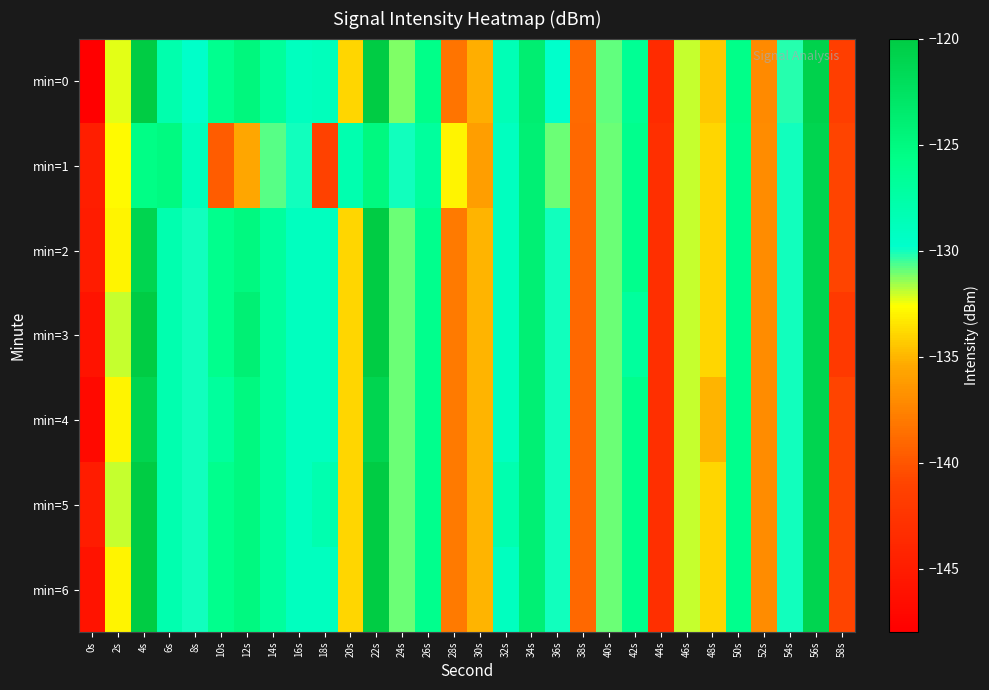

Reading left to right, transcribe all the data shown in this chart.

min=0: 0s=-147.9	2s=-132.3	4s=-120.1	6s=-128.0	8s=-129.7	10s=-126.1	12s=-124.8	14s=-126.8	16s=-129.1	18s=-128.8	20s=-134.0	22s=-120.1	24s=-131.2	26s=-125.8	28s=-138.3	30s=-135.3	32s=-128.5	34s=-123.8	36s=-129.8	38s=-138.9	40s=-130.9	42s=-126.4	44s=-143.4	46s=-132.0	48s=-134.4	50s=-125.7	52s=-137.1	54s=-130.2	56s=-120.7	58s=-141.5
min=1: 0s=-144.8	2s=-132.7	4s=-125.5	6s=-125.0	8s=-128.8	10s=-139.6	12s=-135.6	14s=-130.8	16s=-130.0	18s=-141.3	20s=-128.0	22s=-125.0	24s=-130.0	26s=-127.0	28s=-133.0	30s=-136.0	32s=-129.0	34s=-124.0	36s=-131.0	38s=-139.0	40s=-131.0	42s=-126.0	44s=-143.0	46s=-132.0	48s=-134.0	50s=-126.0	52s=-137.0	54s=-130.0	56s=-121.0	58s=-141.0
min=2: 0s=-145.0	2s=-133.0	4s=-121.0	6s=-128.0	8s=-130.0	10s=-126.0	12s=-125.0	14s=-127.0	16s=-129.0	18s=-129.0	20s=-134.0	22s=-120.0	24s=-131.0	26s=-126.0	28s=-138.0	30s=-135.0	32s=-129.0	34s=-124.0	36s=-130.0	38s=-139.0	40s=-131.0	42s=-126.0	44s=-143.0	46s=-132.0	48s=-134.0	50s=-126.0	52s=-137.0	54s=-130.0	56s=-121.0	58s=-141.0
min=3: 0s=-146.0	2s=-132.0	4s=-120.0	6s=-128.0	8s=-130.0	10s=-126.0	12s=-124.0	14s=-127.0	16s=-129.0	18s=-129.0	20s=-134.0	22s=-120.0	24s=-131.0	26s=-126.0	28s=-138.0	30s=-135.0	32s=-129.0	34s=-124.0	36s=-130.0	38s=-139.0	40s=-131.0	42s=-127.0	44s=-143.0	46s=-132.0	48s=-134.0	50s=-126.0	52s=-137.0	54s=-130.0	56s=-121.0	58s=-142.0
min=4: 0s=-147.0	2s=-133.0	4s=-121.0	6s=-128.0	8s=-130.0	10s=-127.0	12s=-125.0	14s=-127.0	16s=-129.0	18s=-129.0	20s=-134.0	22s=-121.0	24s=-131.0	26s=-126.0	28s=-138.0	30s=-135.0	32s=-129.0	34s=-124.0	36s=-130.0	38s=-139.0	40s=-131.0	42s=-126.0	44s=-143.0	46s=-132.0	48s=-135.0	50s=-126.0	52s=-137.0	54s=-130.0	56s=-121.0	58s=-141.0
min=5: 0s=-145.0	2s=-132.0	4s=-120.0	6s=-128.0	8s=-130.0	10s=-126.0	12s=-125.0	14s=-127.0	16s=-129.0	18s=-128.0	20s=-134.0	22s=-120.0	24s=-131.0	26s=-126.0	28s=-138.0	30s=-135.0	32s=-128.0	34s=-124.0	36s=-130.0	38s=-139.0	40s=-131.0	42s=-126.0	44s=-143.0	46s=-132.0	48s=-134.0	50s=-126.0	52s=-137.0	54s=-130.0	56s=-121.0	58s=-141.0
min=6: 0s=-146.0	2s=-133.0	4s=-120.0	6s=-128.0	8s=-130.0	10s=-126.0	12s=-125.0	14s=-127.0	16s=-129.0	18s=-129.0	20s=-134.0	22s=-120.0	24s=-131.0	26s=-126.0	28s=-138.0	30s=-135.0	32s=-129.0	34s=-124.0	36s=-130.0	38s=-139.0	40s=-131.0	42s=-126.0	44s=-143.0	46s=-132.0	48s=-134.0	50s=-126.0	52s=-137.0	54s=-130.0	56s=-121.0	58s=-141.0